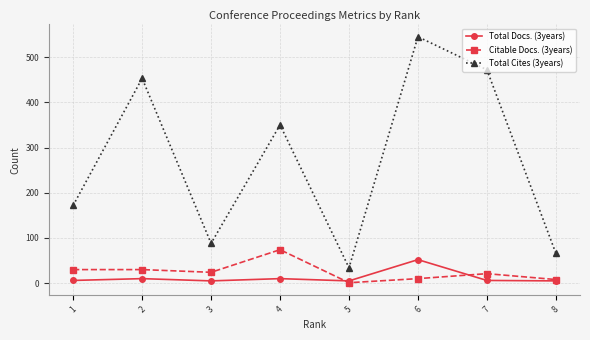

Is this an area chart (filled region under the line)?

No